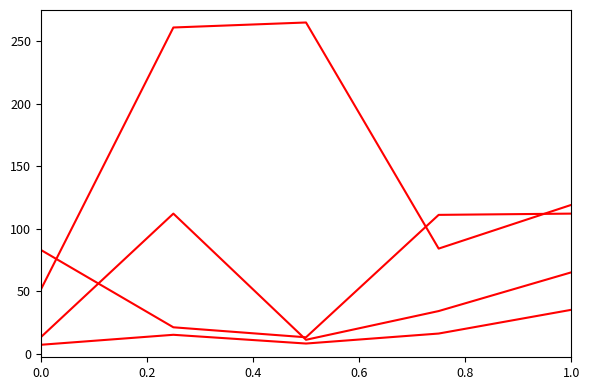

Reading left to right, extract all data points from this chart.

Mon: 7	15	8	16	35
RV: 83	21	13	111	112
GLOB: 51	261	265	84	119
iRFM: 13	112	11	34	65